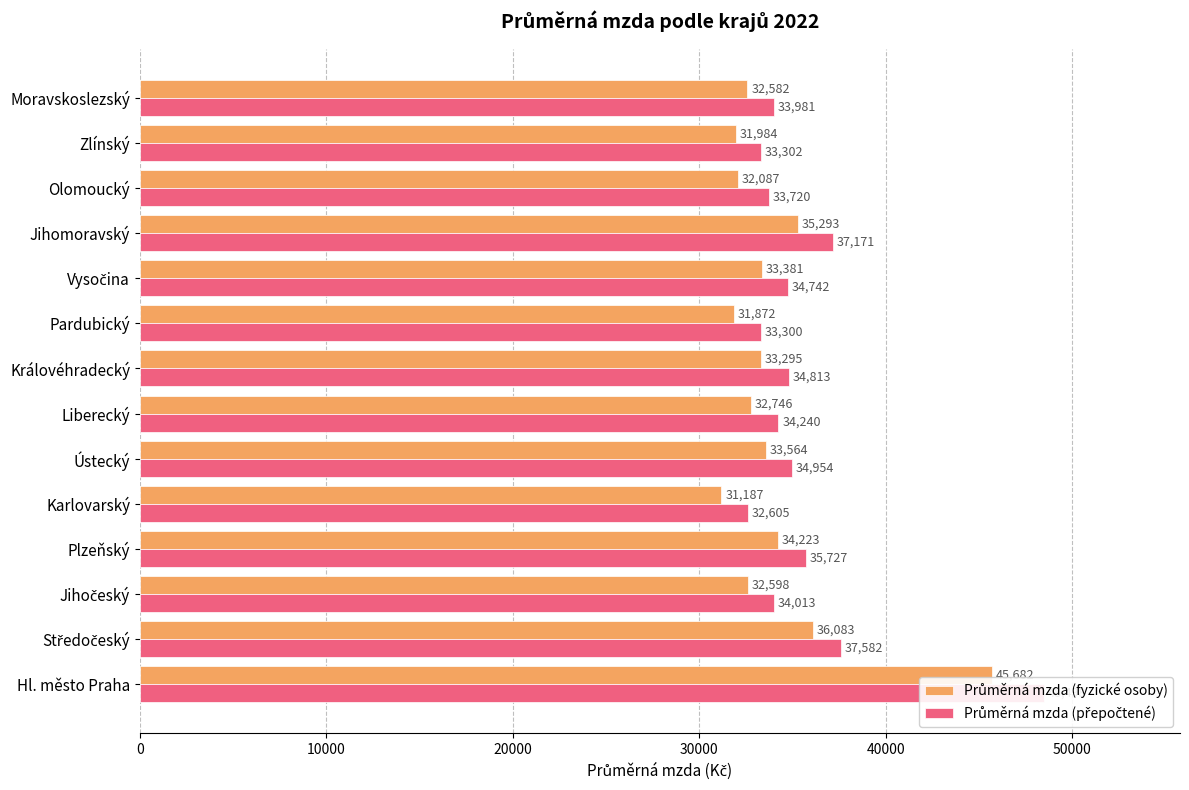

What position from the right is Hl. město Praha?

14